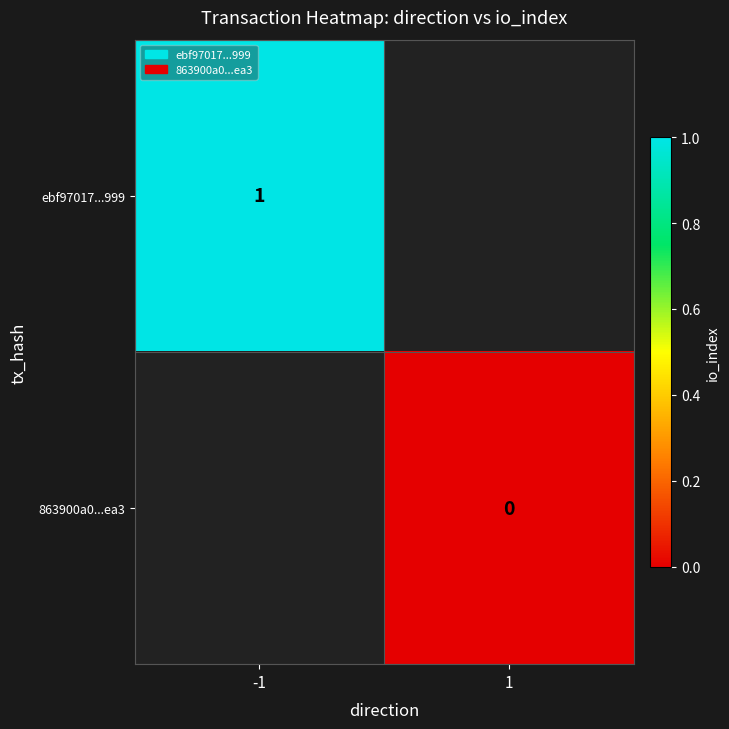

The value of ebf97017...999 at -1 is 1.7. True or false?

False